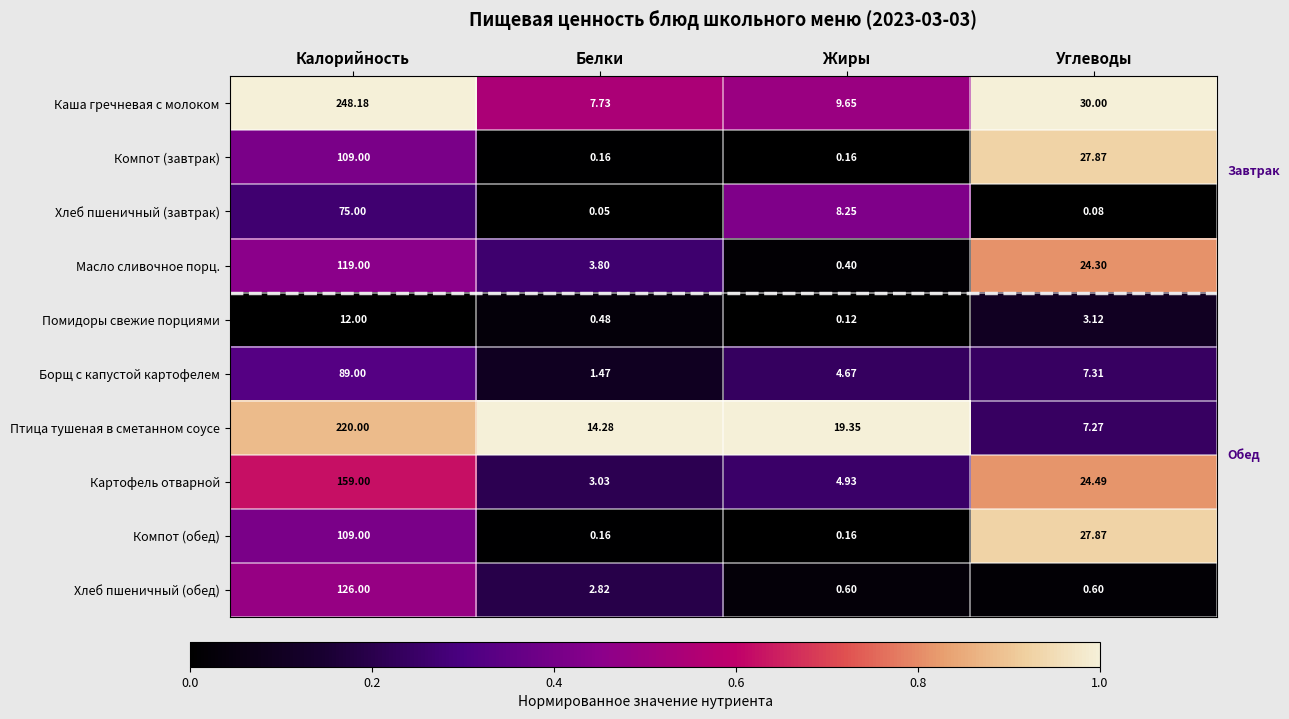

At which label does Борщ с капустой картофелем reach its peak?

Калорийность